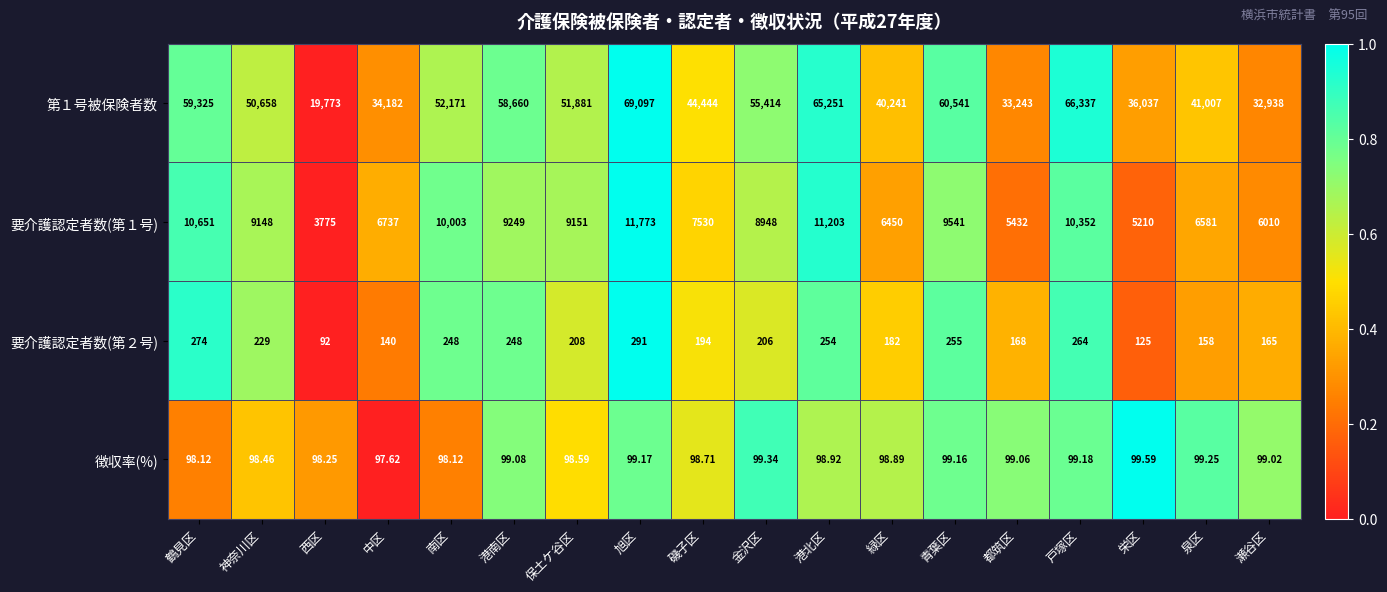

Between 港北区 and 戸塚区, which series saw the biggest shift?

第１号被保険者数